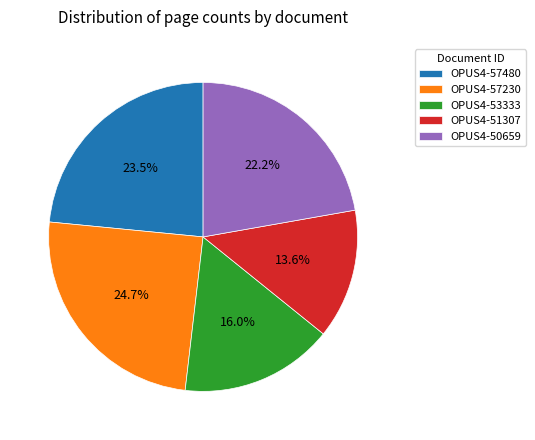

Is the sum of OPUS4-50659 and OPUS4-53333 greater than half?

No